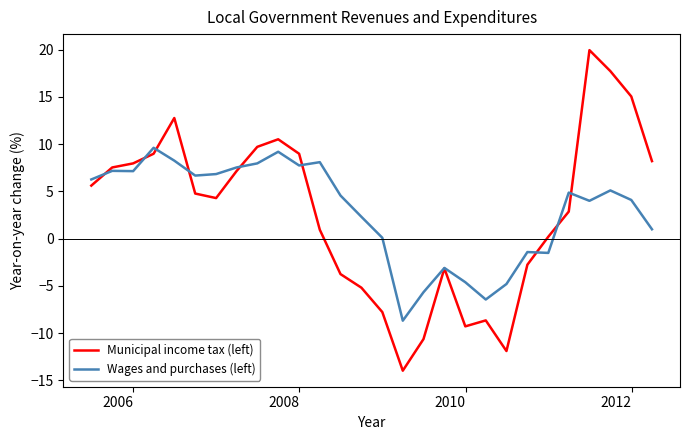

Is this an area chart (filled region under the line)?

No